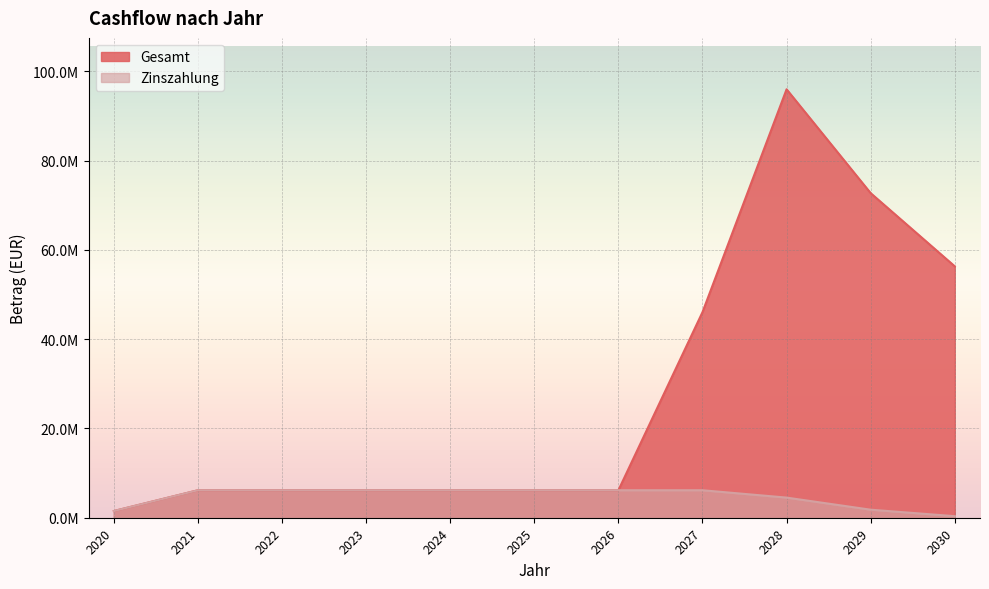

Which series has the largest range (max minus min)?

Gesamt